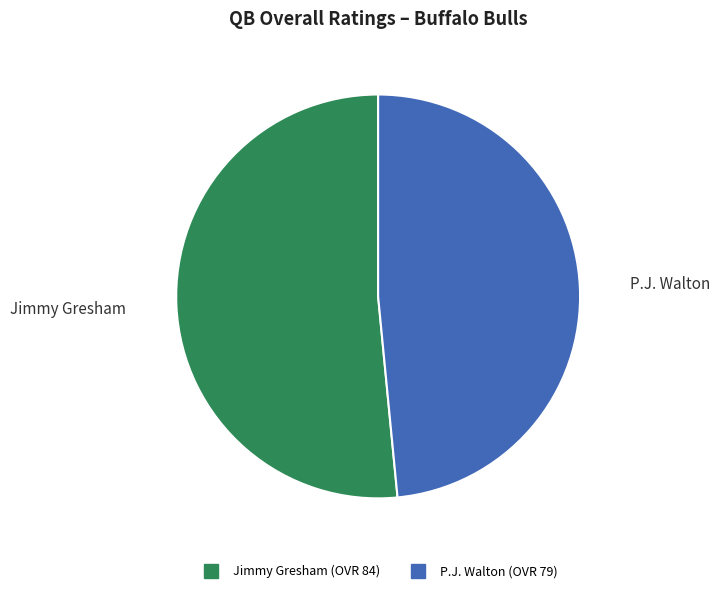

Is Jimmy Gresham the majority of the pie?

Yes